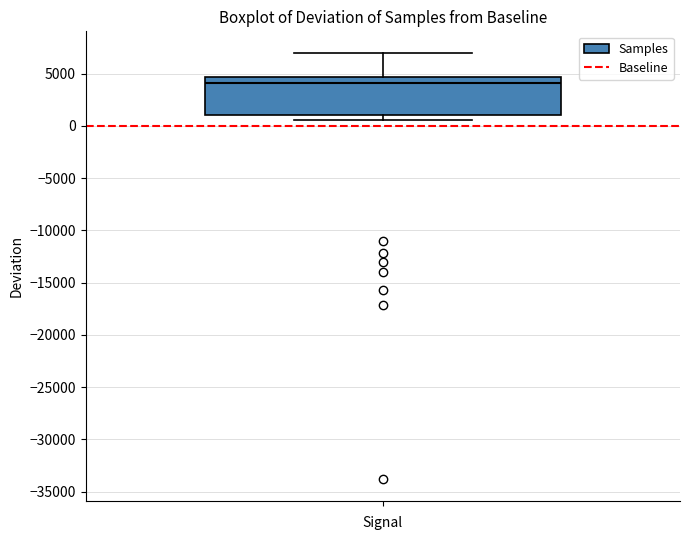

Read this box plot against the y-axis: the position of the median line, the range covered by the box, and the ends of both whiskers. The values are not printed on the chart, so give them approximately, as read against the axis.

median 4000, box 1000 to 4500, whiskers 500 to 7000